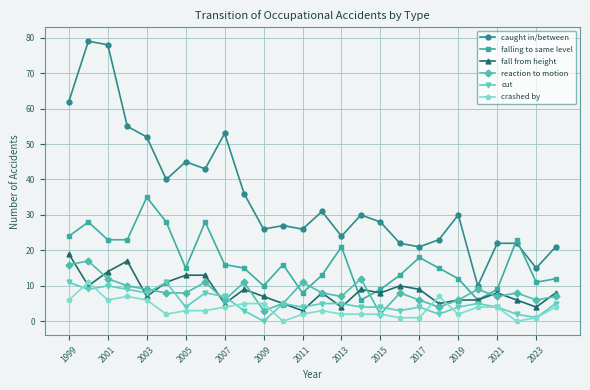

How many categories are shown in the chart?

26